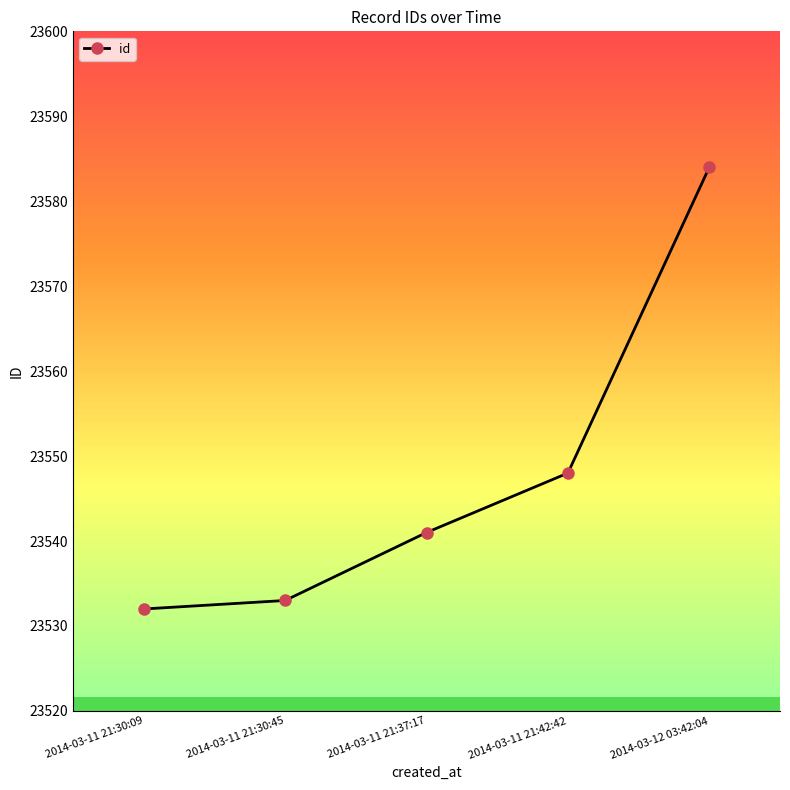

Reading left to right, transcribe all the data shown in this chart.

2014-03-11 21:30:09=23532	2014-03-11 21:30:45=23533	2014-03-11 21:37:17=23541	2014-03-11 21:42:42=23548	2014-03-12 03:42:04=23584